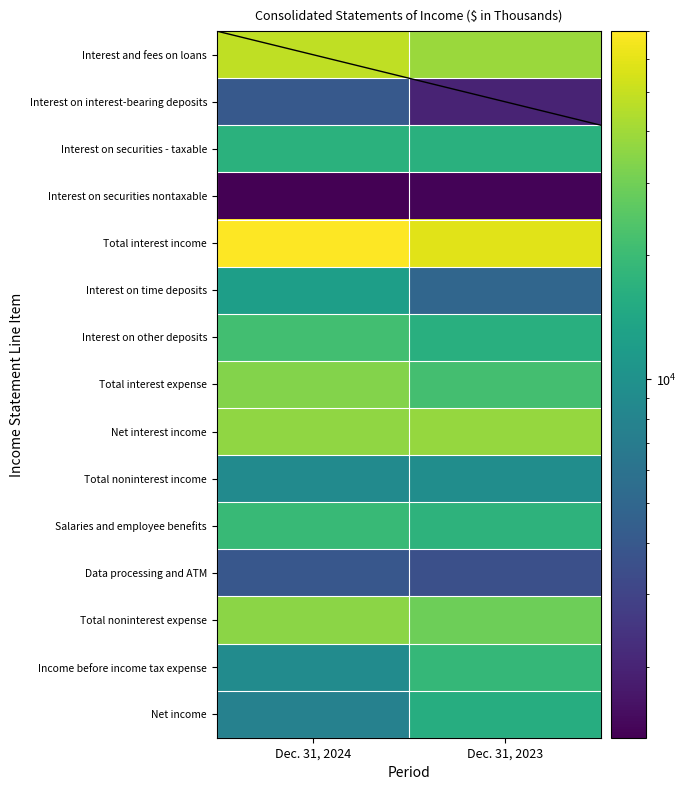

Which series has the largest total across all categories?

Total interest income